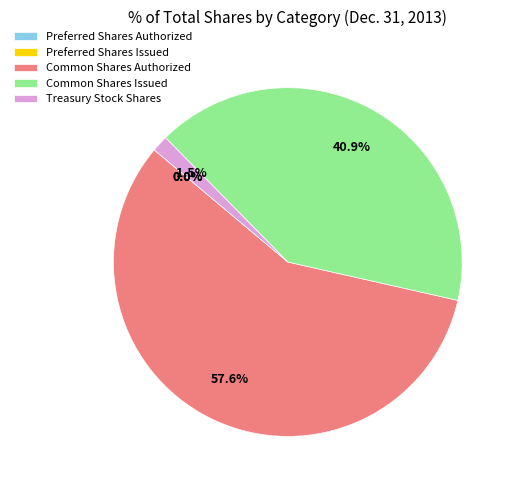

Which slice is the largest?

Common Shares Authorized